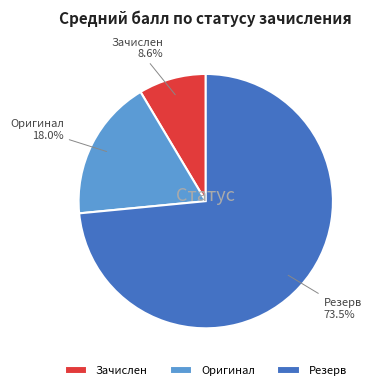

What is the largest slice in the pie chart?

Резерв